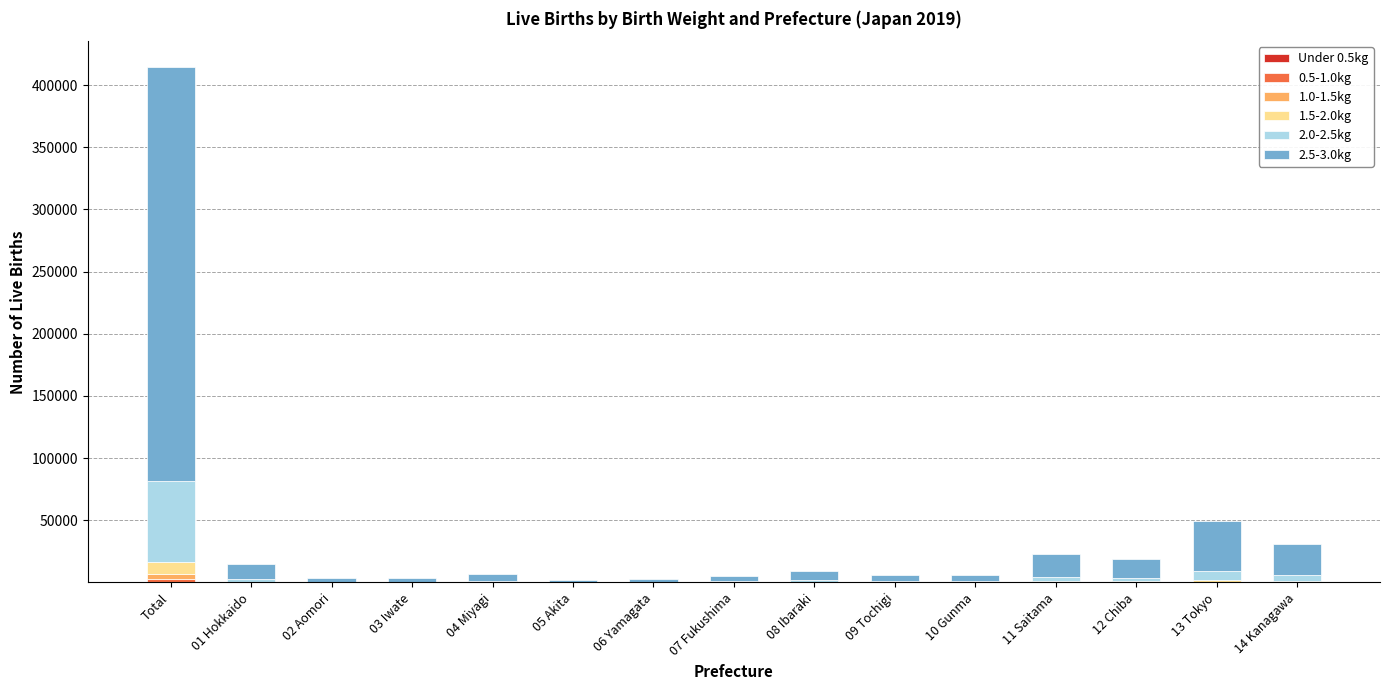

At which category is the sum across all series the highest?

Total